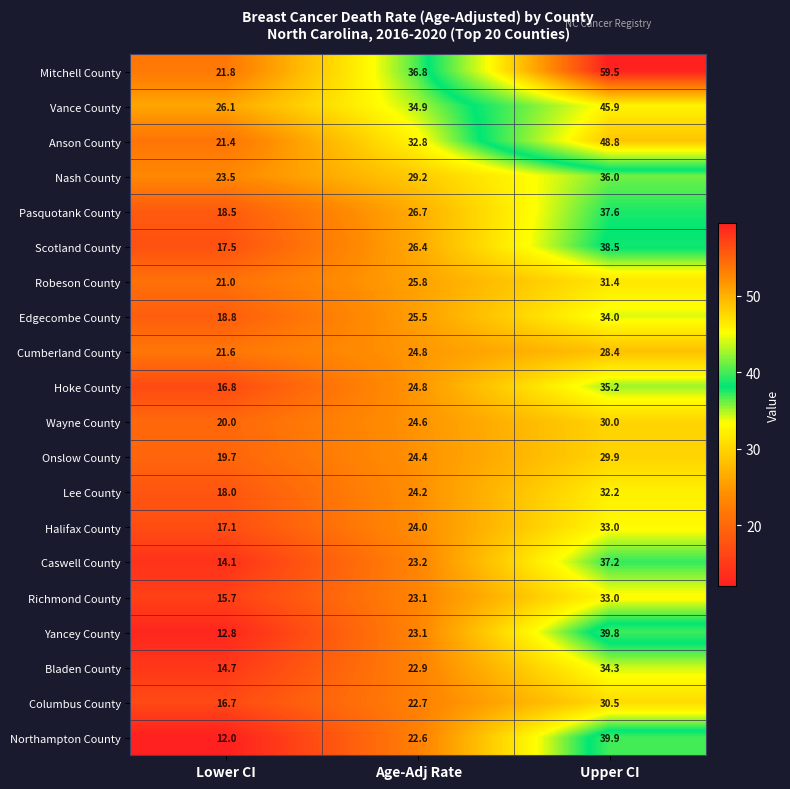

What is the difference between the maximum and minimum values in the Onslow County series?

10.2